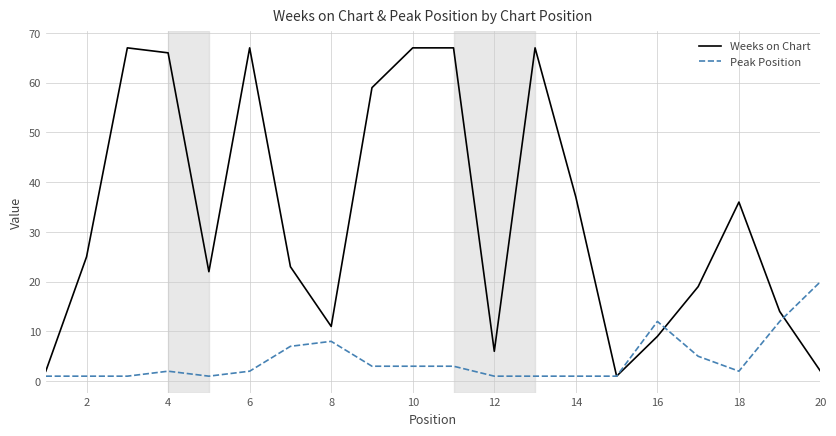

Which series has the largest total across all categories?

Weeks on Chart